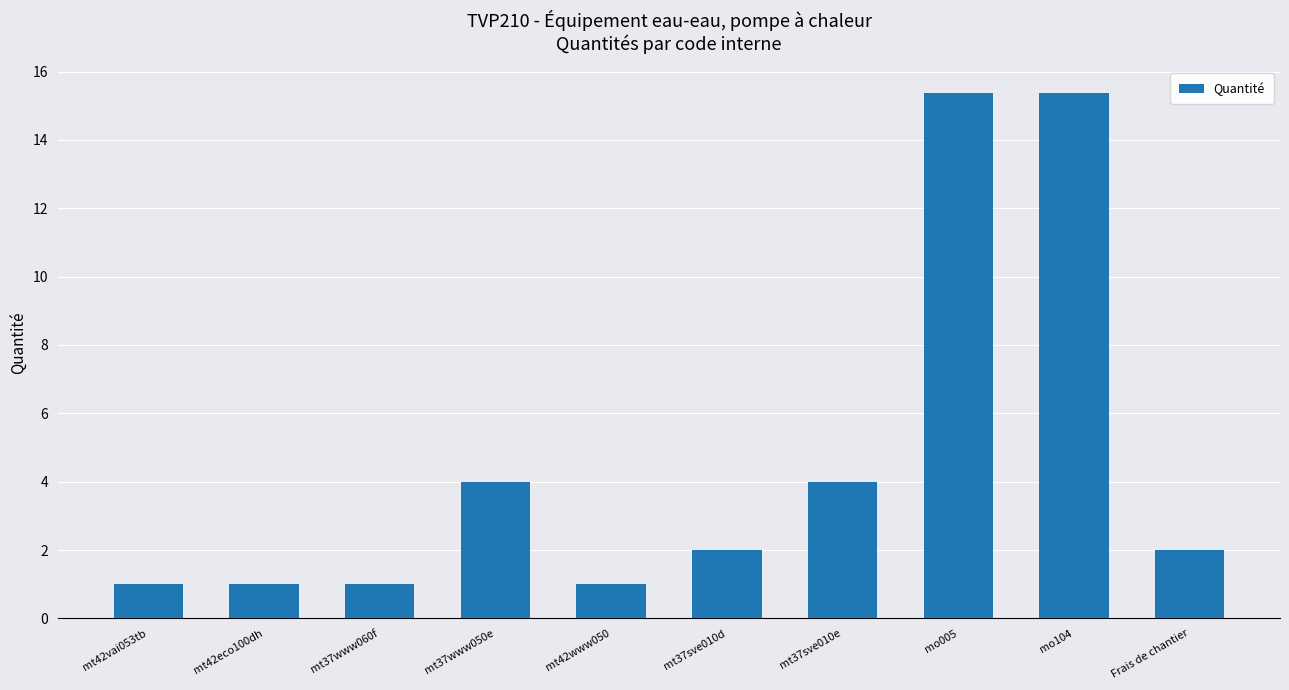

What is the value of the 1st bar from the left?

1.0